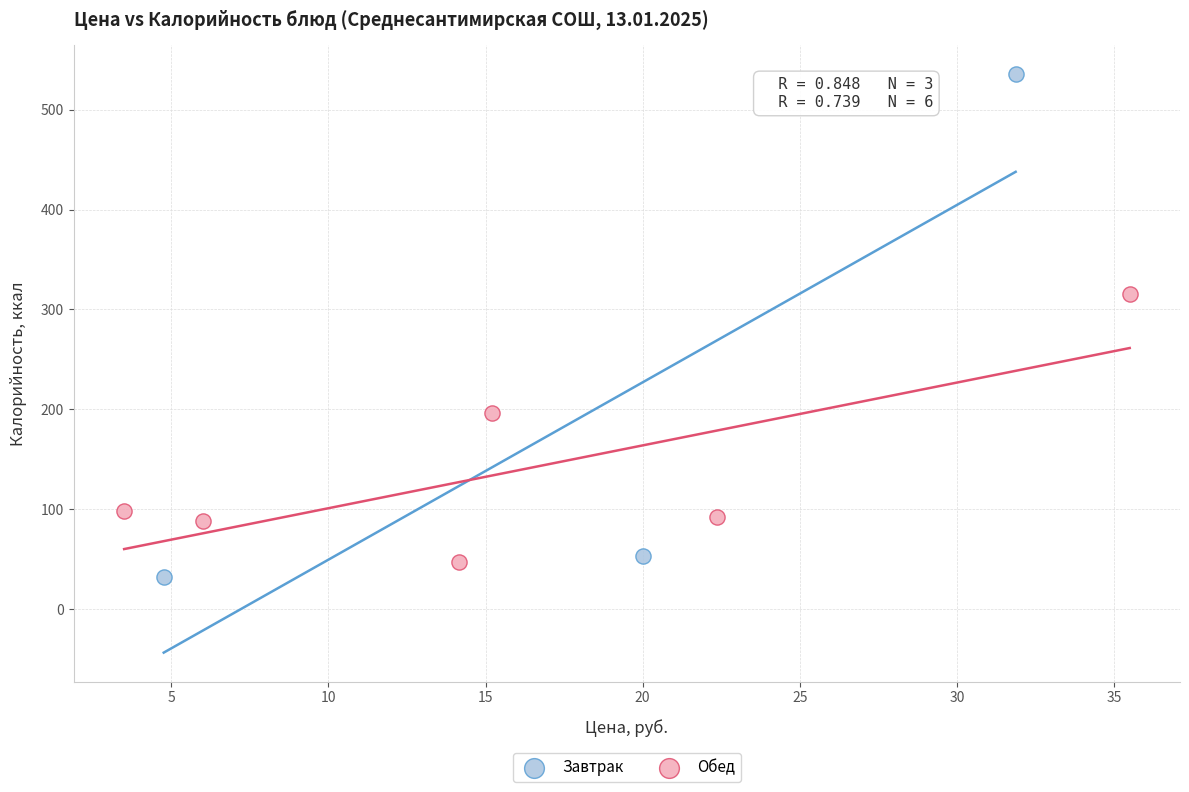

What are all the series names shown in the legend?

Завтрак, Обед